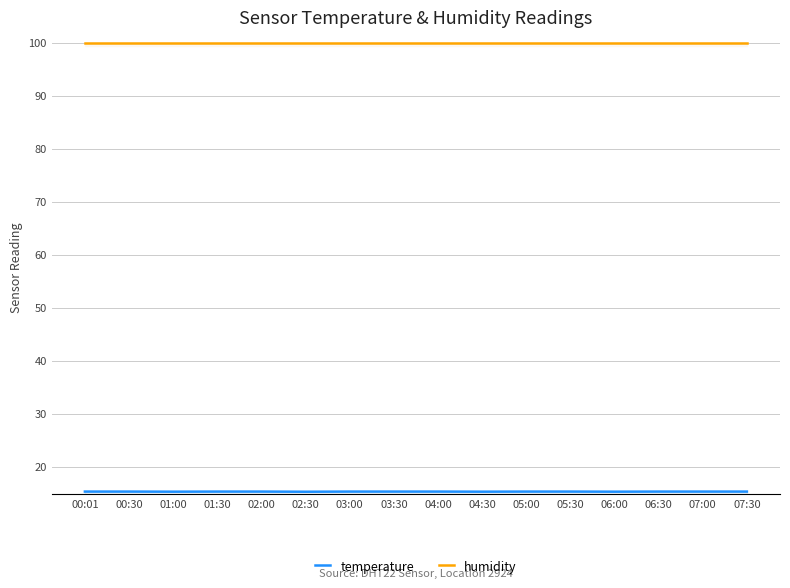

What is the label of the 9th point from the right?

03:30